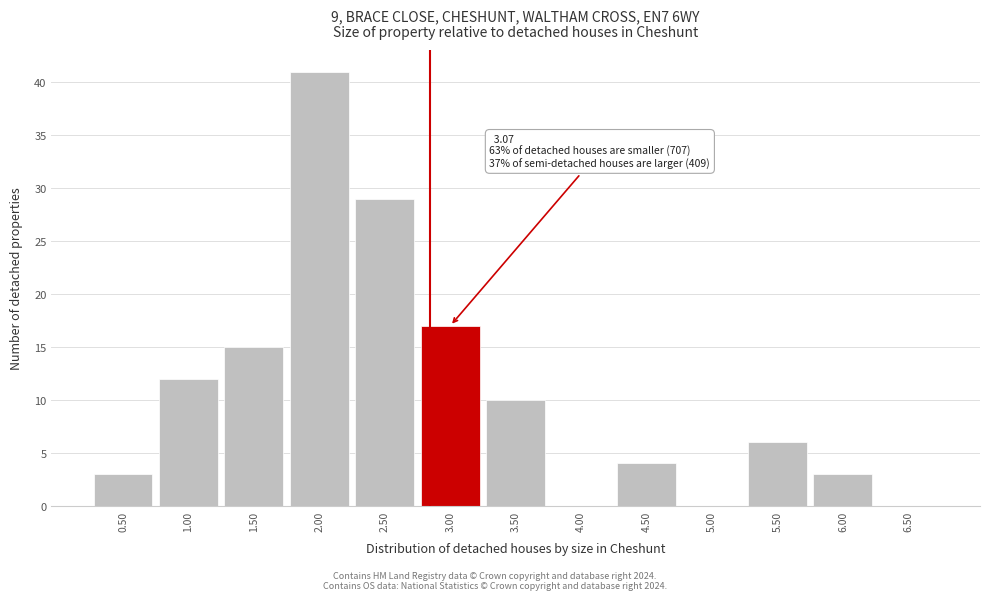

Reading left to right, extract all data points from this chart.

0.50=3	1.00=12	1.50=15	2.00=41	2.50=29	3.00=17	3.50=10	4.00=0	4.50=4	5.00=0	5.50=6	6.00=3	6.50=0